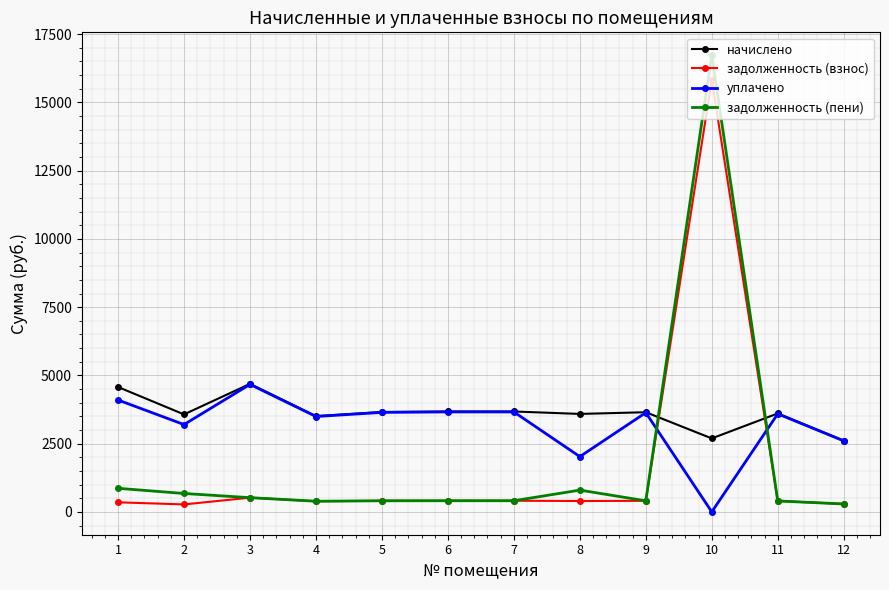

What is the difference between the задолженность (взнос) values at 10 and 7?

15425.3